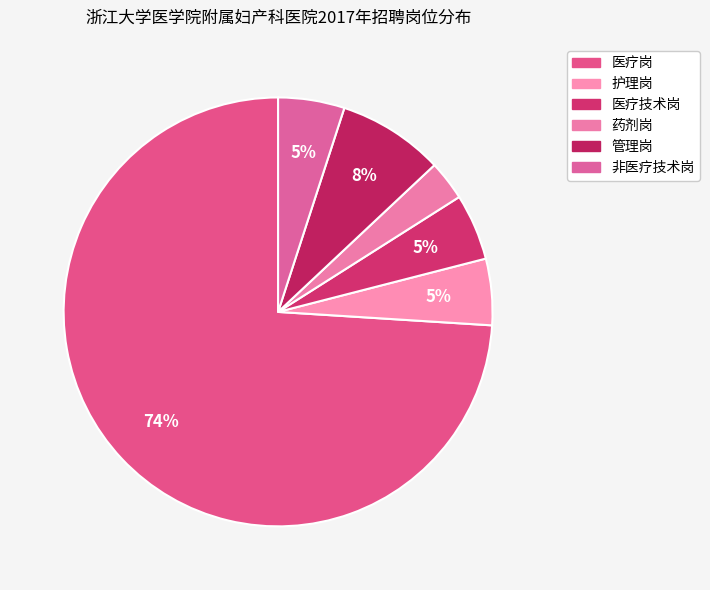

Rank the categories by value from lowest to highest.

药剂岗, 护理岗, 医疗技术岗, 非医疗技术岗, 管理岗, 医疗岗